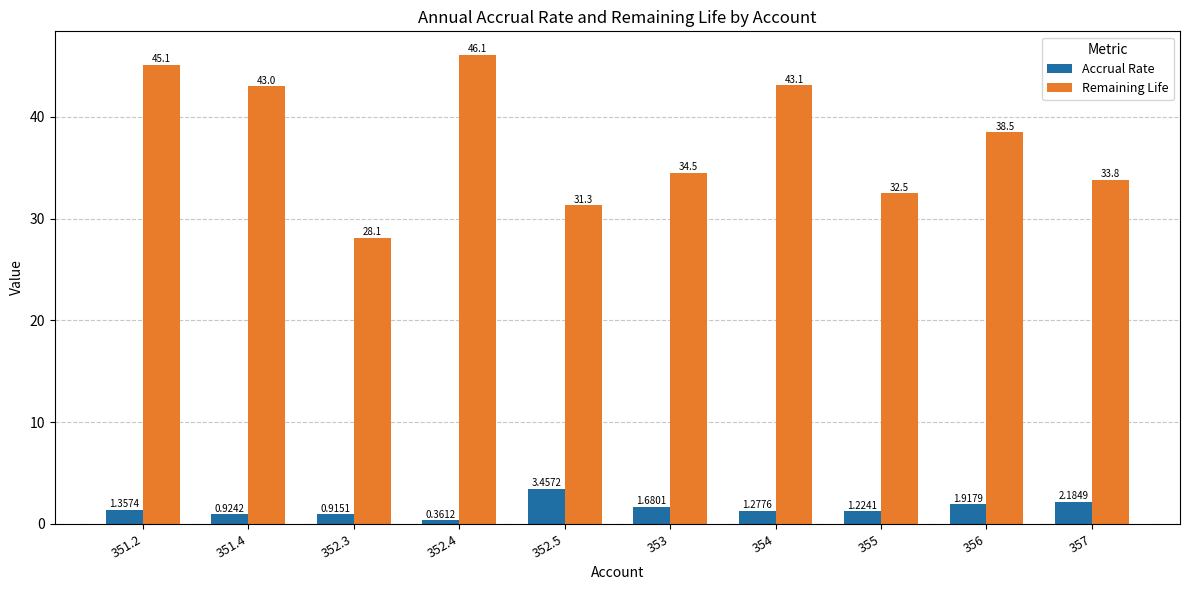

At which label is Remaining Life closest to 37?

356